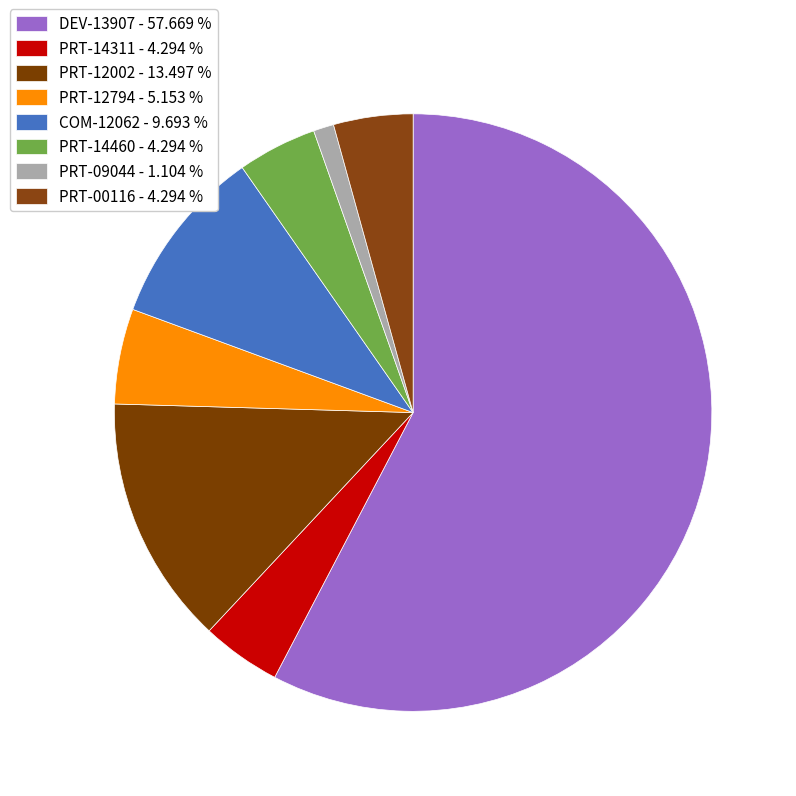

To the nearest percent, what is the difference between the largest and smallest slice percentages?

57%